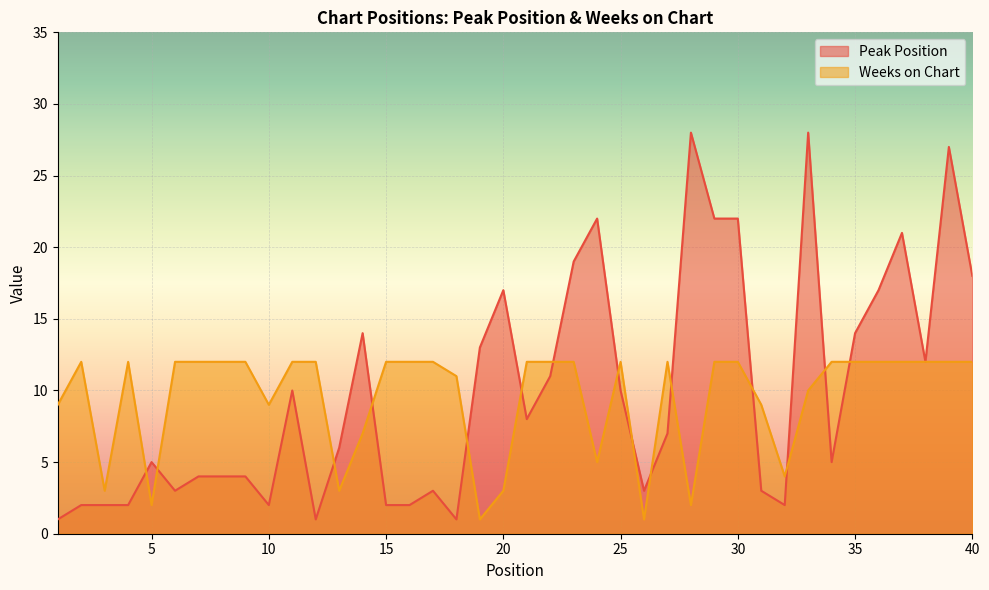

After their last crossing, which series has the higher values: Weeks on Chart or Peak Position?

Peak Position